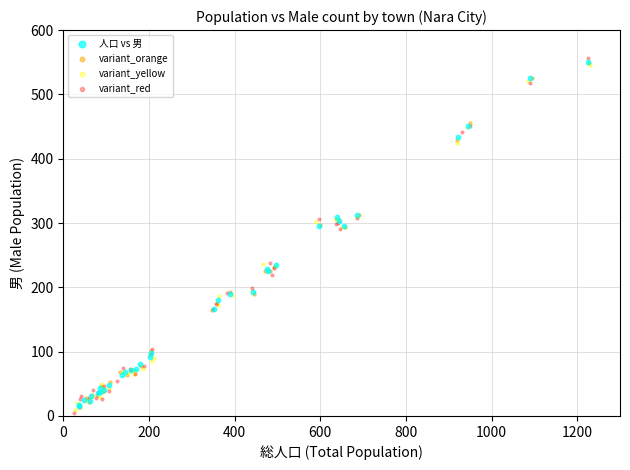

Which series reaches the maximum Y coordinate?

variant_red